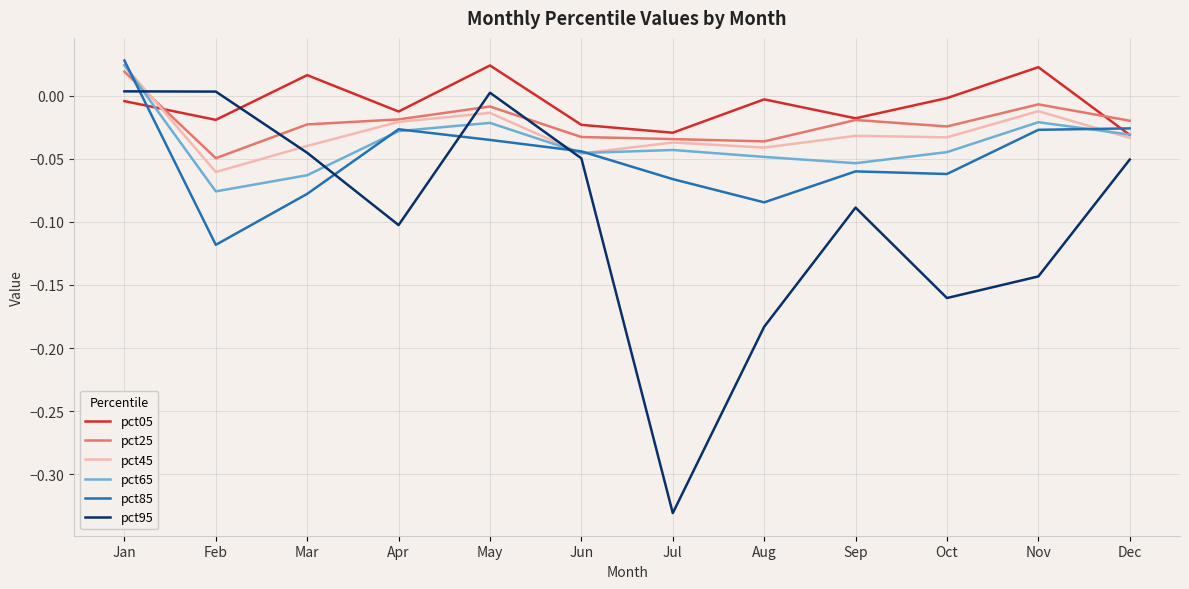

How many values in the pct85 series exceed 0?

1